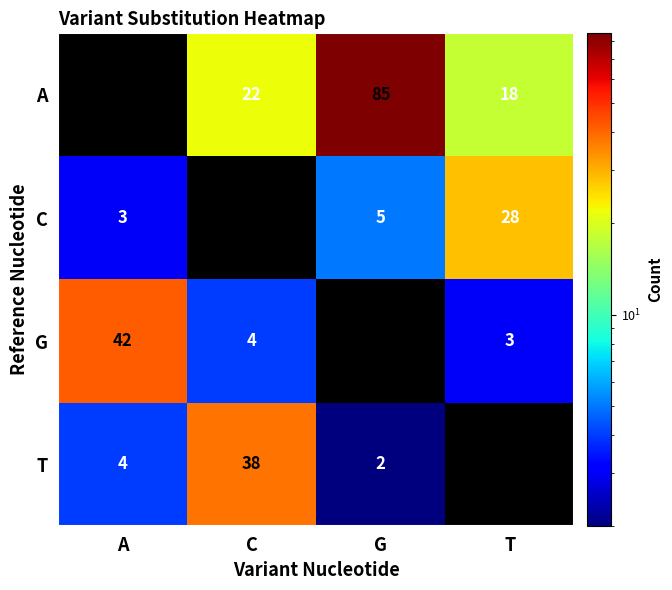

How many series are shown in this chart?

4